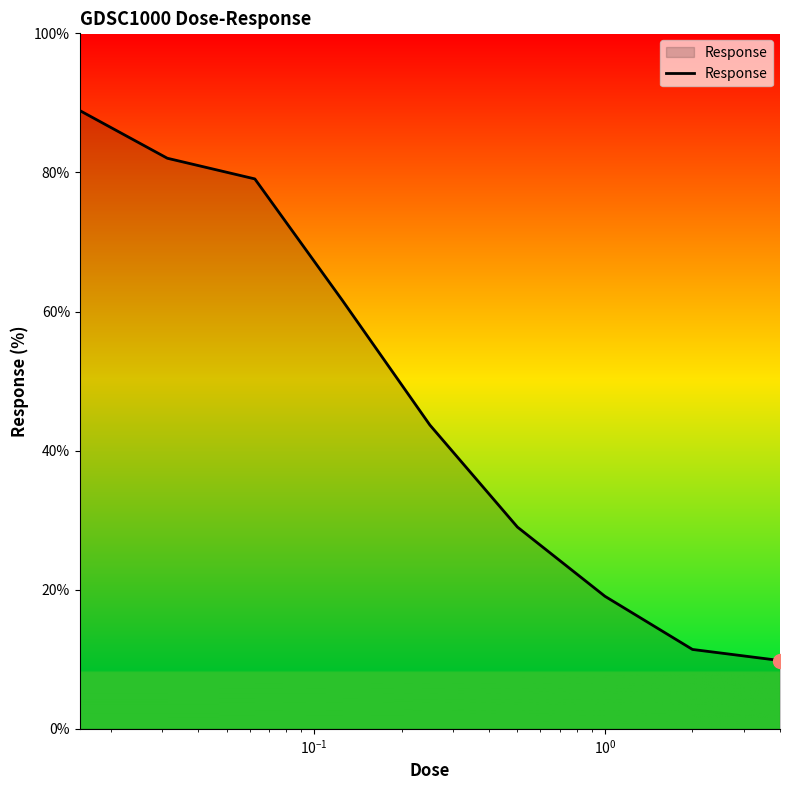

True or false: the data has more than 2 interior local peaks.

False